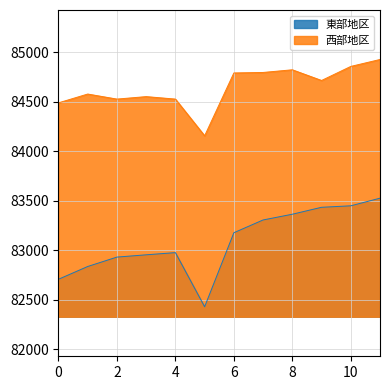

At 2, list the series in order from smallest to largest.

東部地区, 西部地区